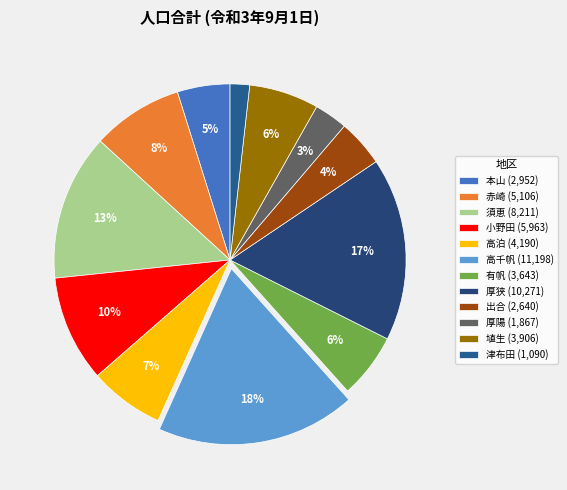

True or false: 有帆 accounts for 6% of the total.

True